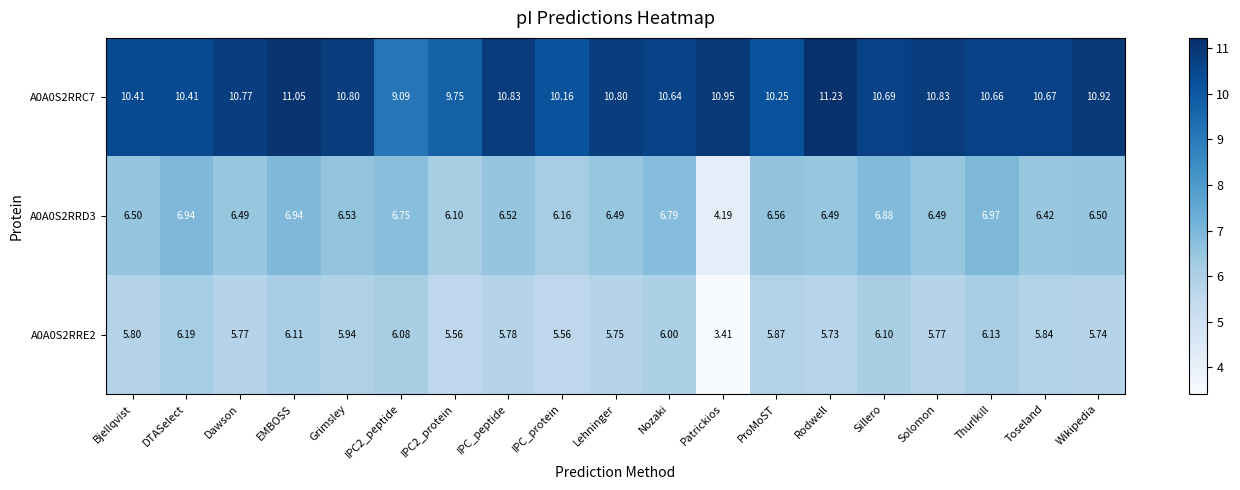

What is the total value across all series at ProMoST?

22.7